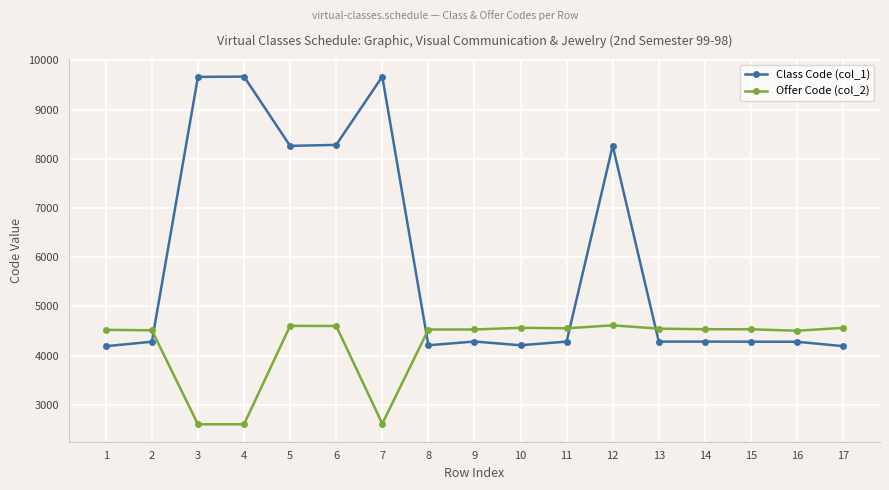

Where do Offer Code (col_2) and Class Code (col_1) first cross each other?

2 and 3